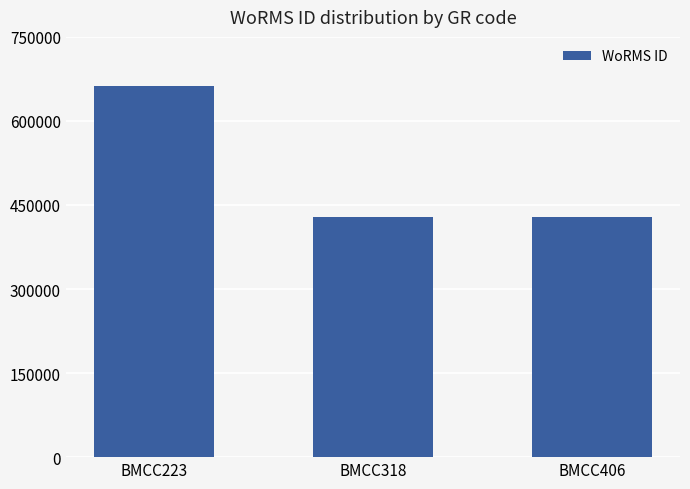

Is it true that the value at BMCC406 is 428522?

True